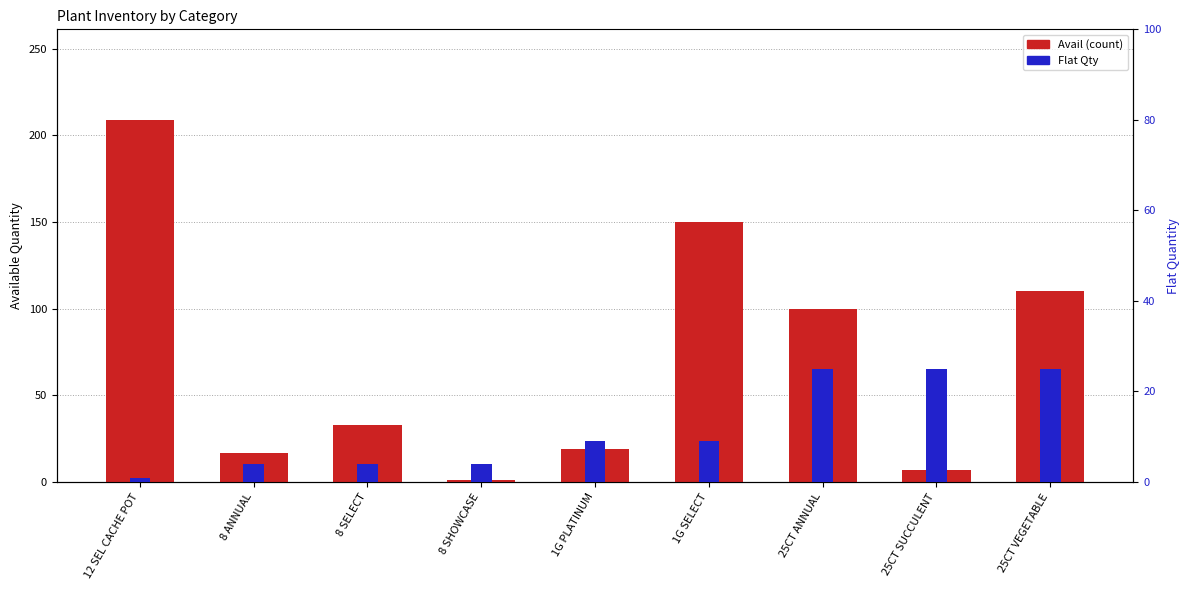

What position from the right is 1G PLATINUM?

5